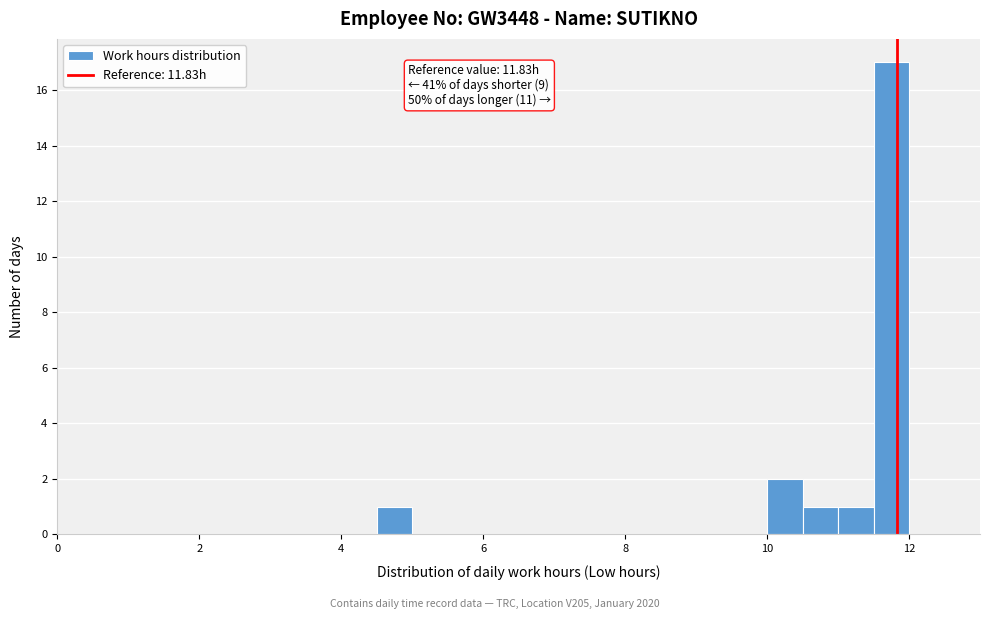

Around what value on the x-axis is the tallest bar? Give the approximate position of its centre, as read against the axis.

11.8